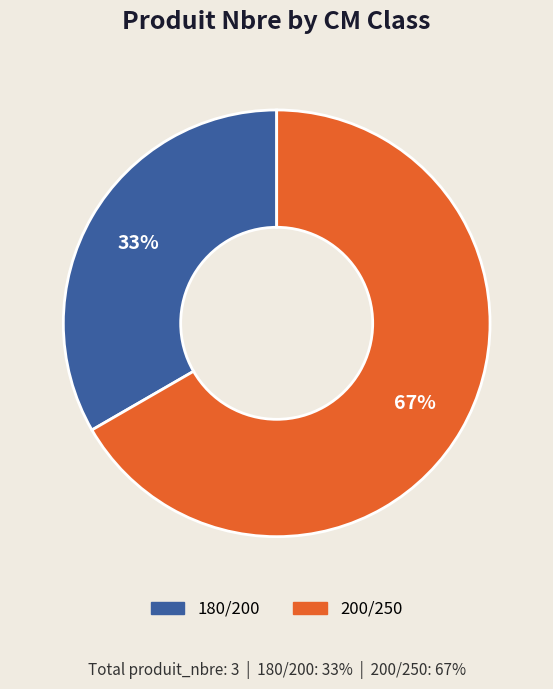

Count the number of slices in the pie.

2